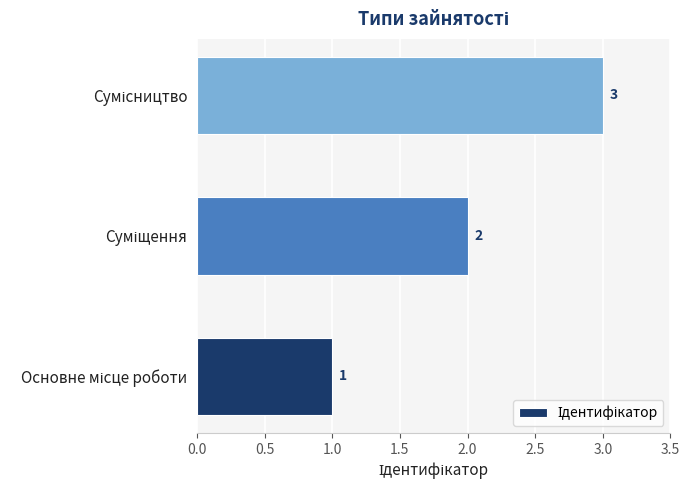

What is the greatest value displayed?

3